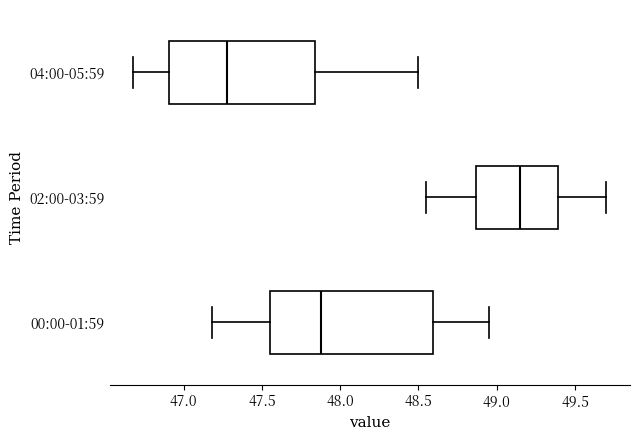

Where is the left edge of the box for 02:00-03:59 on the x-axis? The values are not printed on the chart, so give them approximately, as read against the axis.

48.85